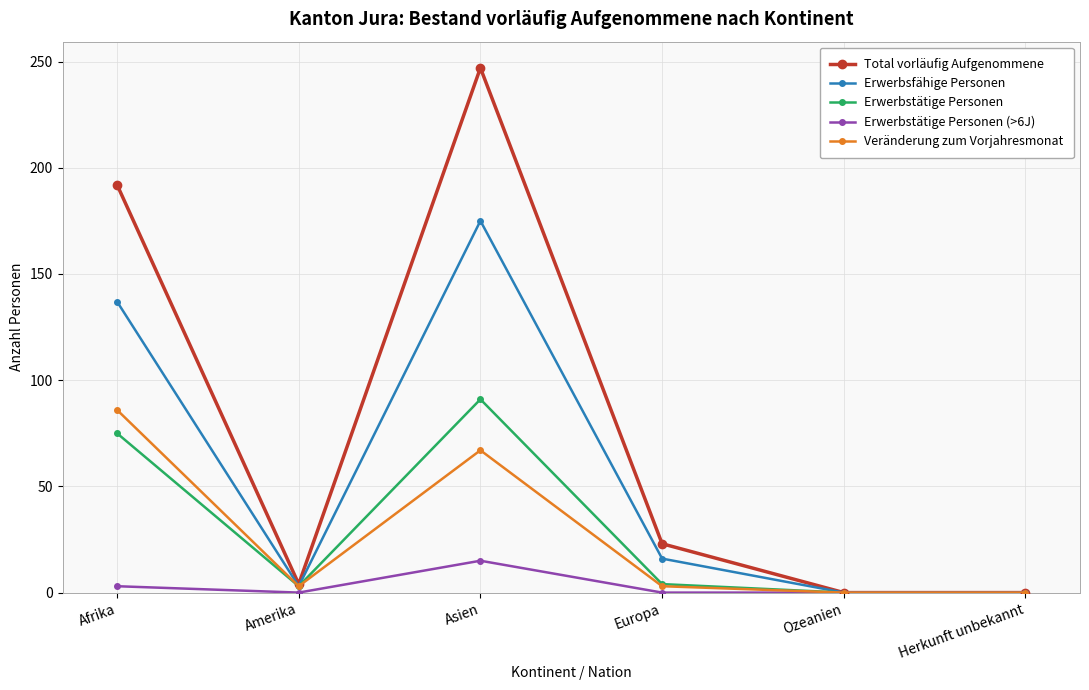

At which category is the sum across all series the highest?

Asien